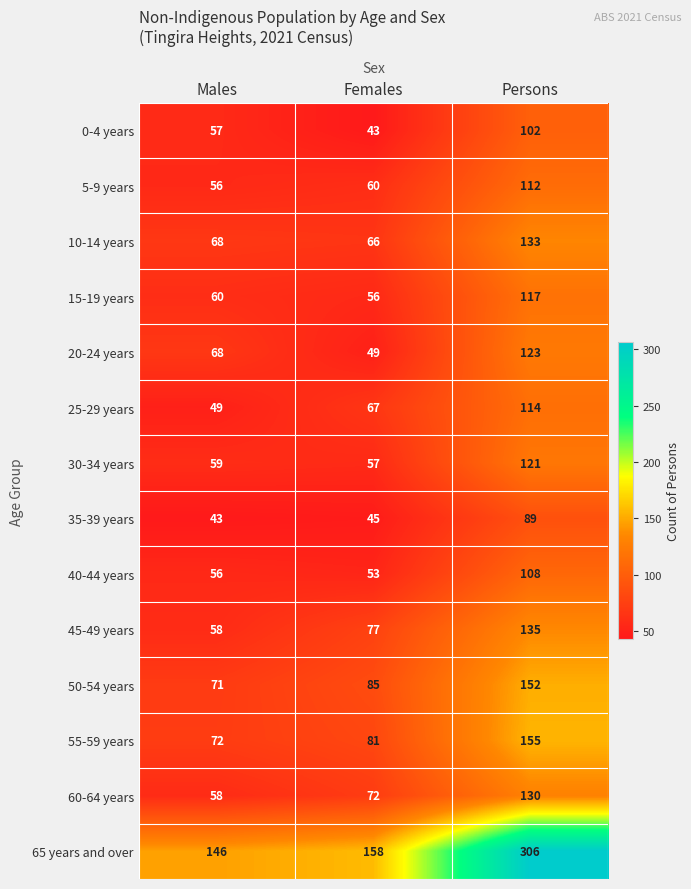

Which category has the highest value in the 15-19 years series?

Persons